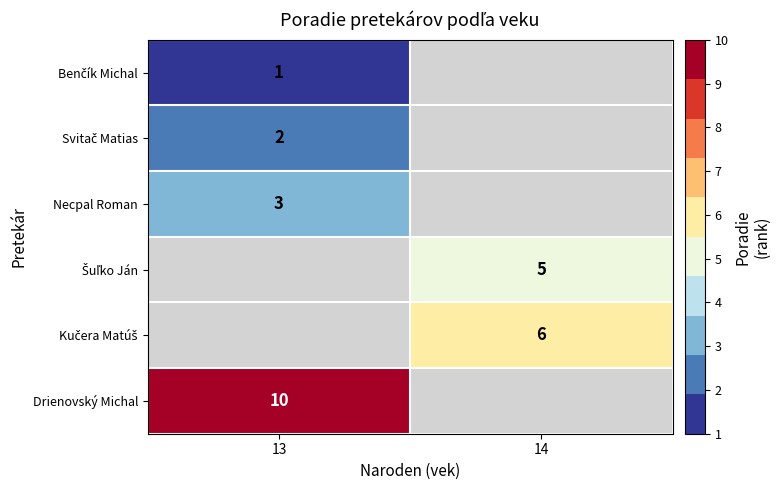

List the series in order of their overall mean, lowest first.

Benčík Michal, Svitač Matias, Necpal Roman, Šuľko Ján, Kučera Matúš, Drienovský Michal